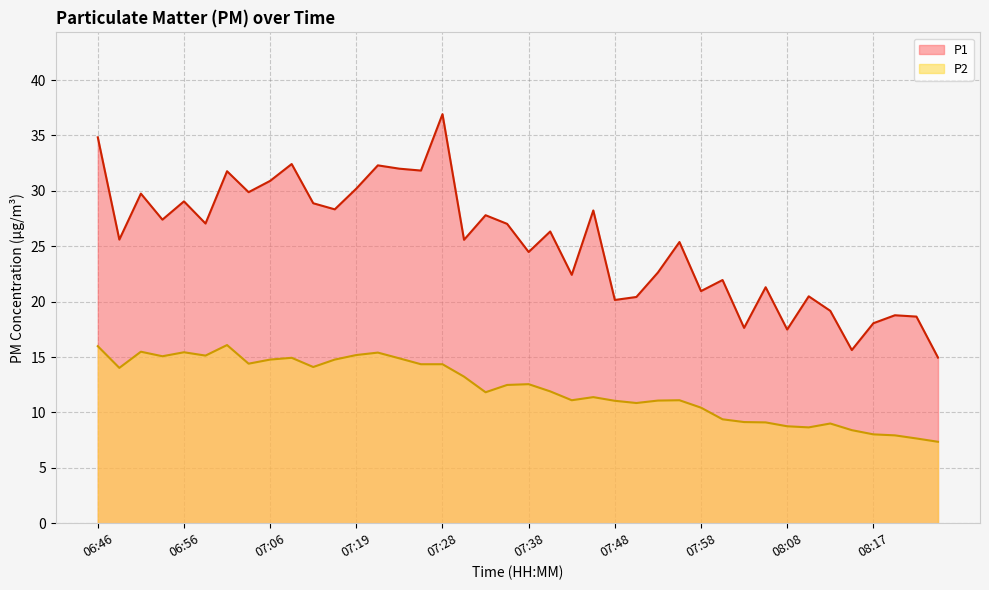

Rank the categories by P2 value from highest to lowest.

07:01, 06:46, 06:51, 06:56, 07:21, 07:19, 06:58, 06:53, 07:08, 07:24, 07:06, 07:16, 07:03, 07:26, 07:28, 07:14, 06:48, 07:31, 07:38, 07:36, 07:41, 07:33, 07:45, 07:43, 07:55, 07:53, 07:48, 07:50, 07:58, 08:00, 08:03, 08:05, 08:13, 08:08, 08:10, 08:15, 08:17, 08:20, 08:22, 08:25